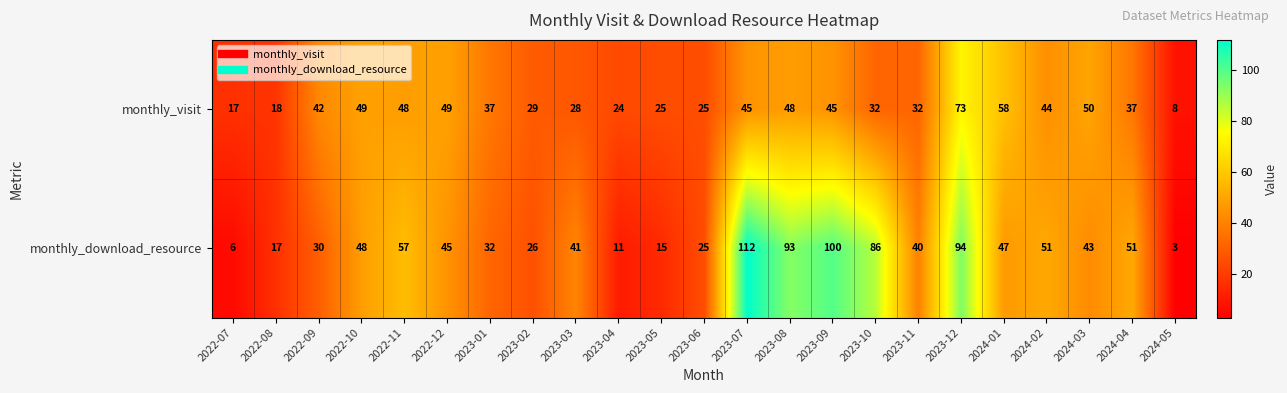

Which series has the largest range (max minus min)?

monthly_download_resource